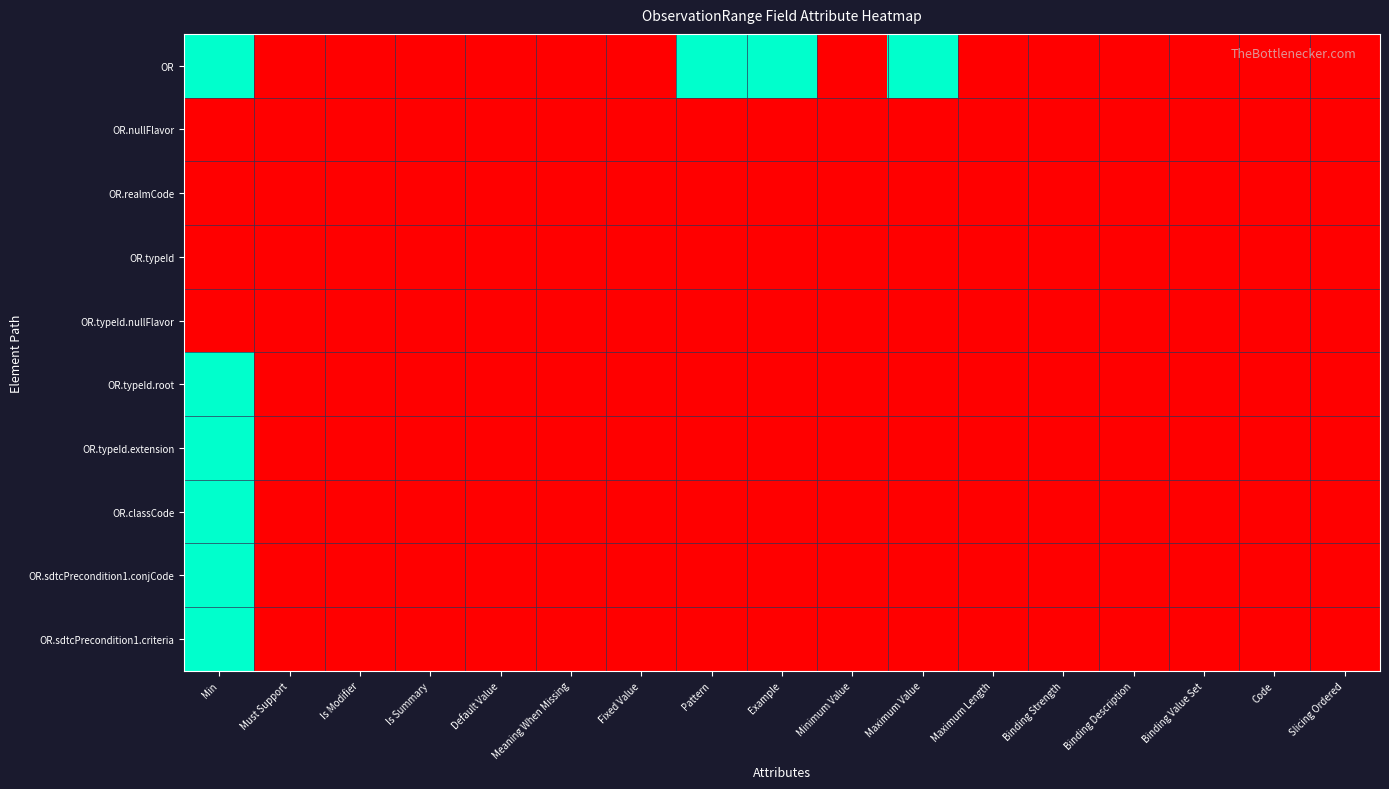

Which series has the largest total across all categories?

OR